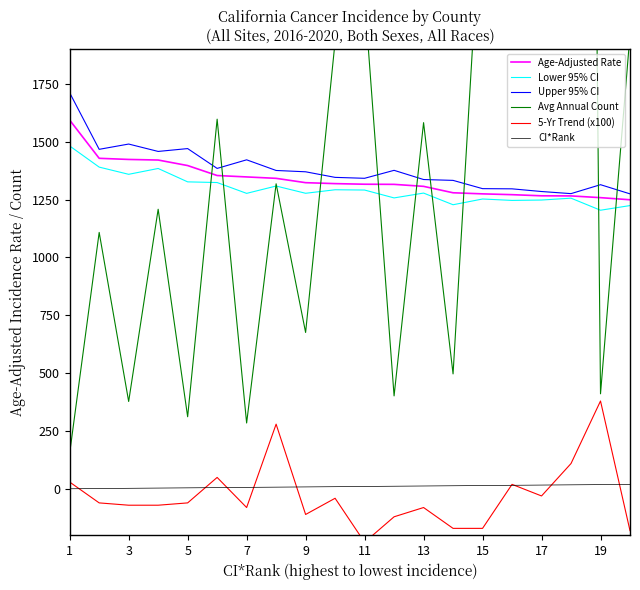

The value of Age-Adjusted Rate at 15 is 2058.0. True or false?

False